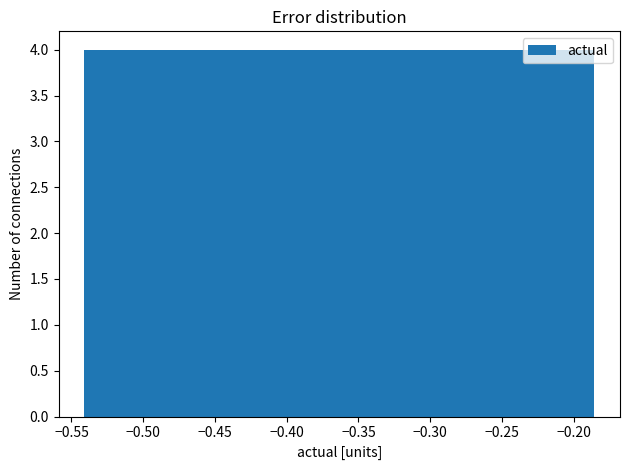

Reading left to right, transcribe this chart: for each bar, give the range it covers on the x-axis and its height. Neither the bar edges nor the heights are printed on the chart, so give them approximately, as read against the axes.

-0.540 to -0.505: 4
-0.505 to -0.470: 4
-0.470 to -0.435: 4
-0.435 to -0.400: 4
-0.400 to -0.365: 4
-0.365 to -0.330: 4
-0.330 to -0.290: 4
-0.290 to -0.255: 4
-0.255 to -0.220: 4
-0.220 to -0.185: 4